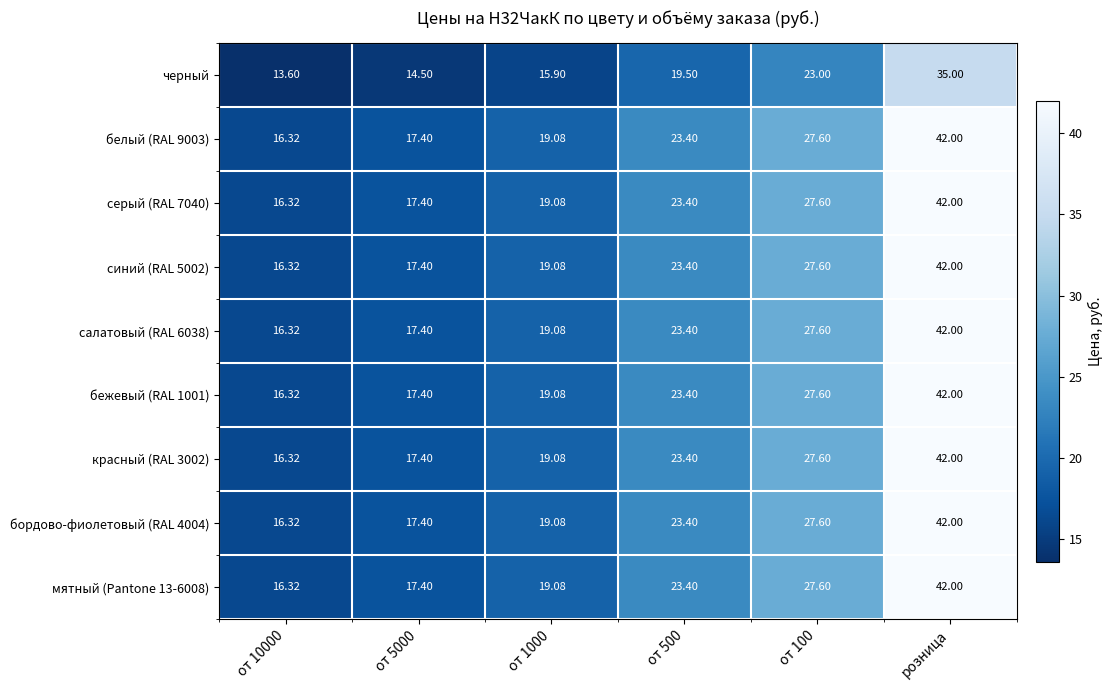

Is the value of белый (RAL 9003) at от 5000 greater than the value of красный (RAL 3002) at розница?

No